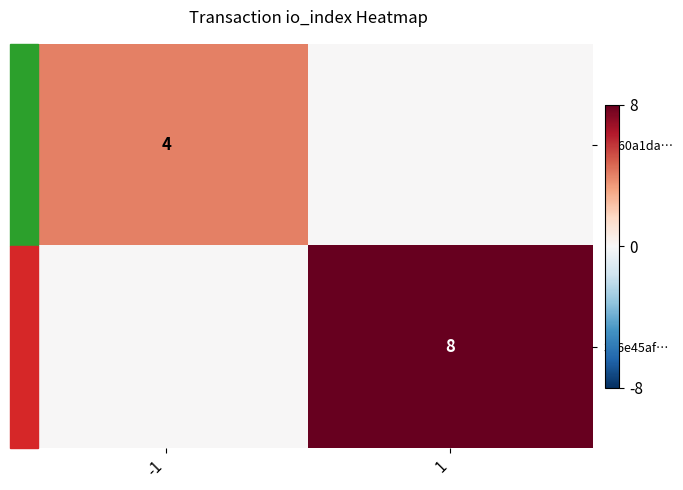

How many distinct data groups are displayed?

2